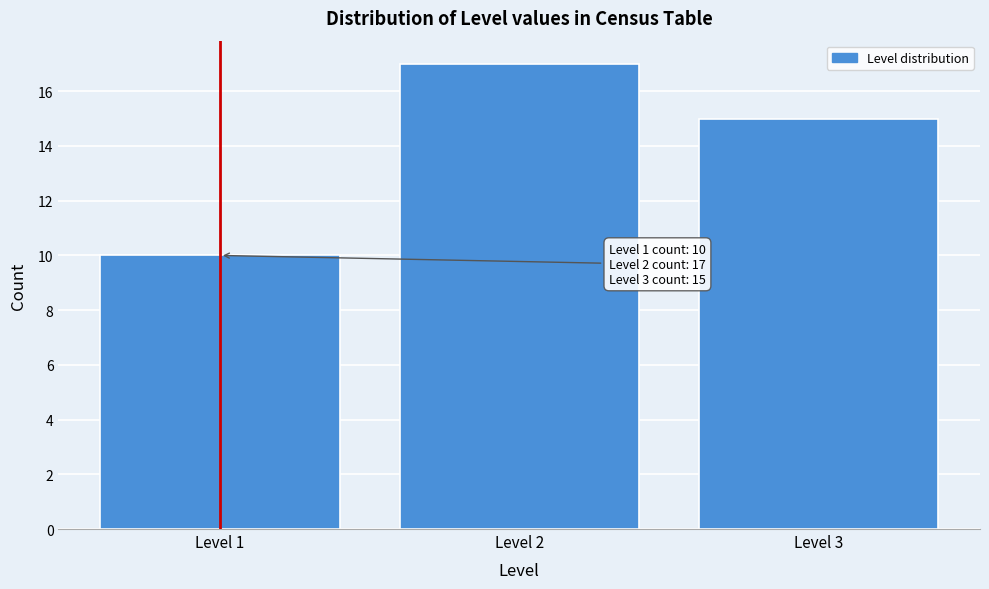

Which range on the x-axis has the tallest bar?

1.5 to 2.5